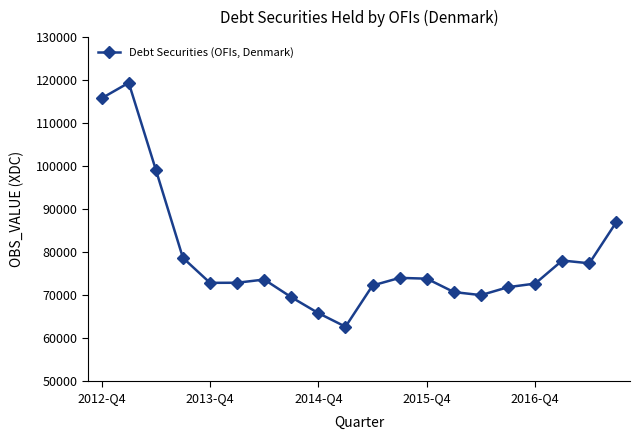

What is the value of the 1st point from the left?

115793